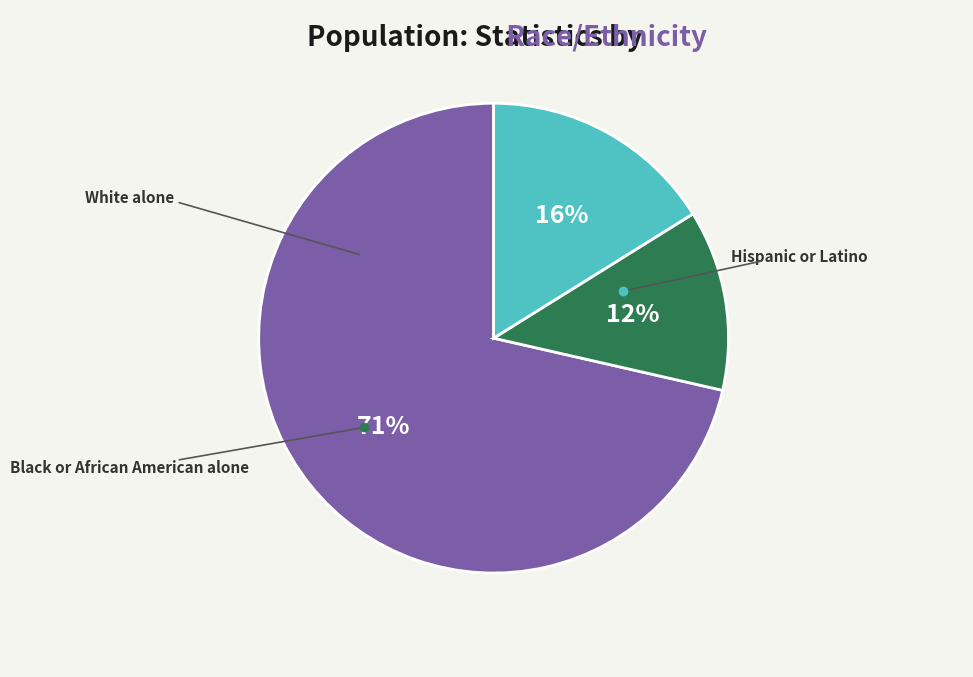

To the nearest percent, what is the average slice percentage?

33%